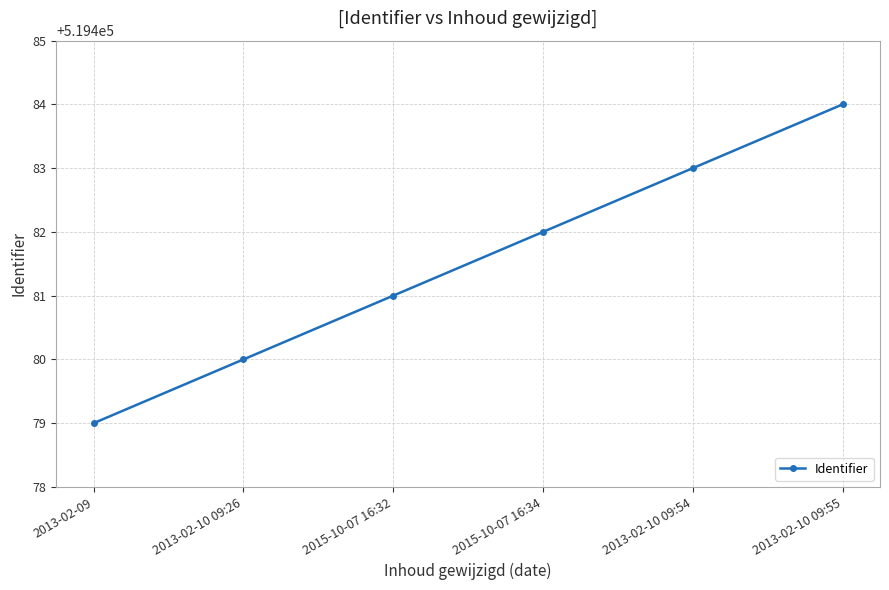

What value does the data have at 2013-02-10 09:55?

519484